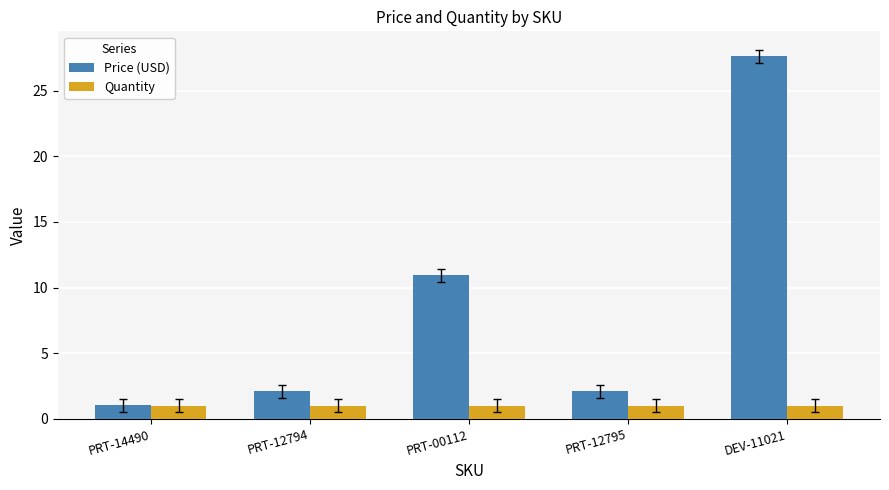

At how many categories does at least one series exceed 10?

2